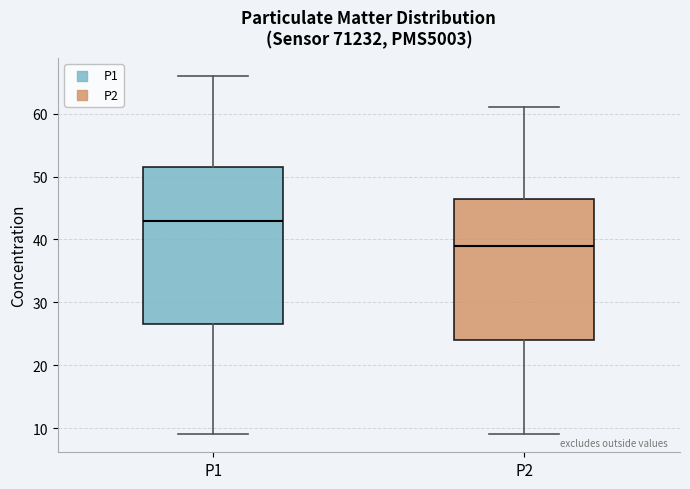

Which box's median line is the lowest?

P2